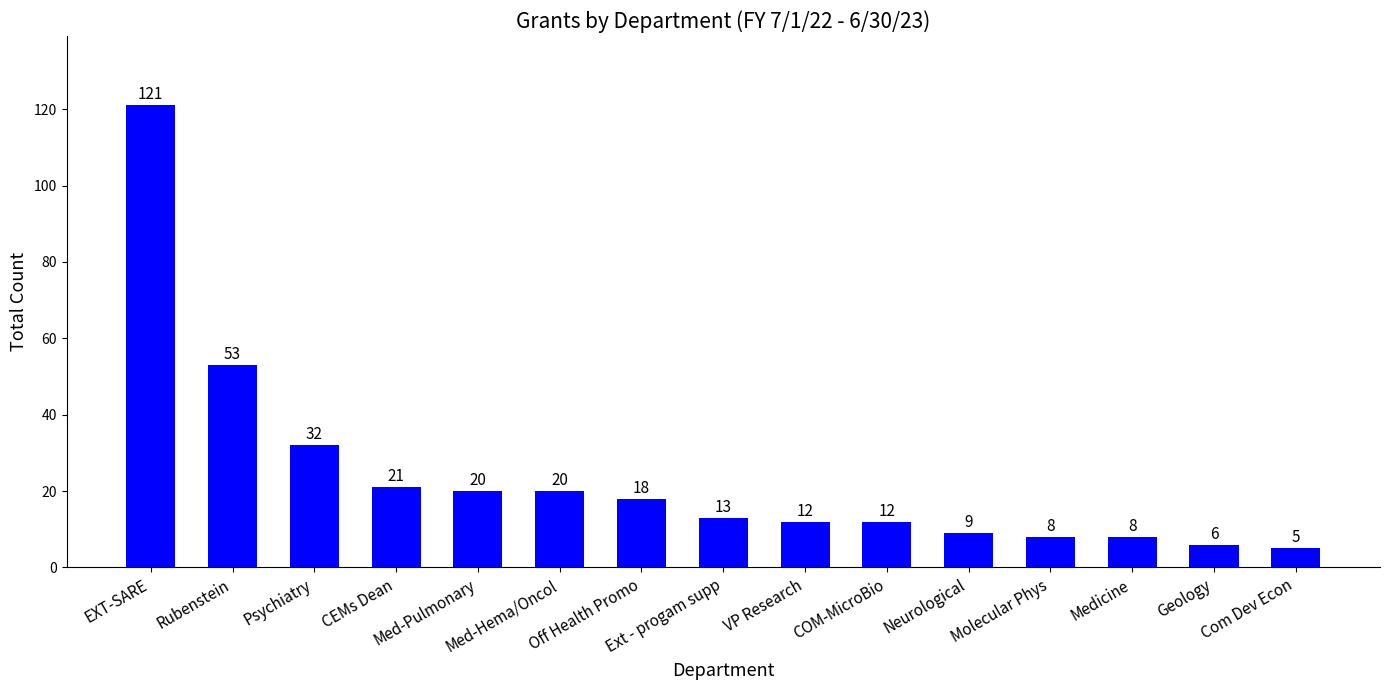

What is the sum of the values at VP Research and Rubenstein?

65